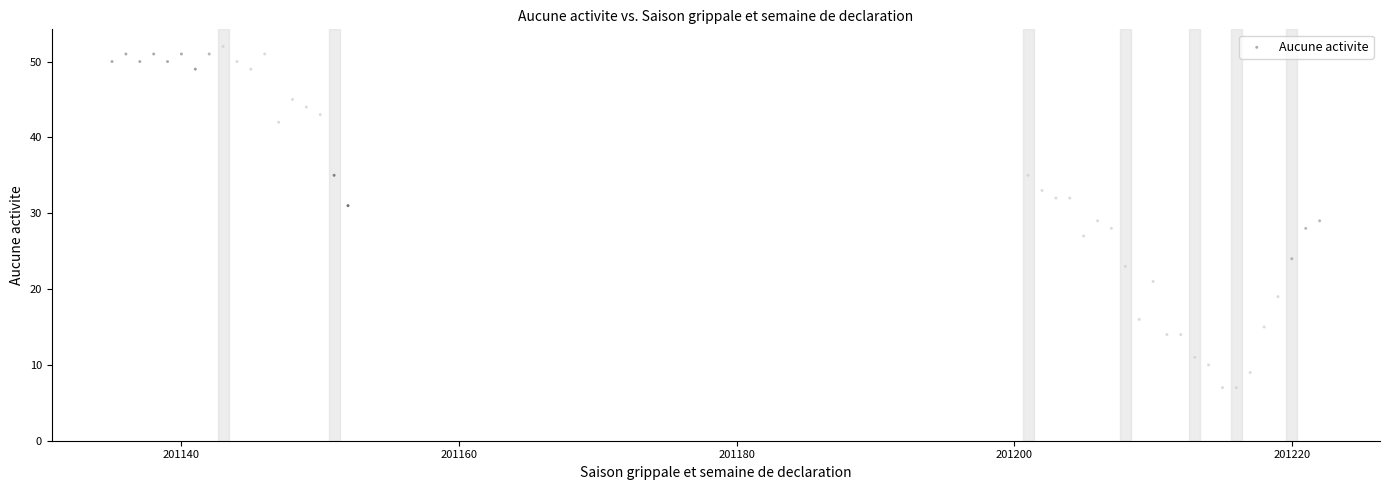

What is the range of X values (max minus min)?

87